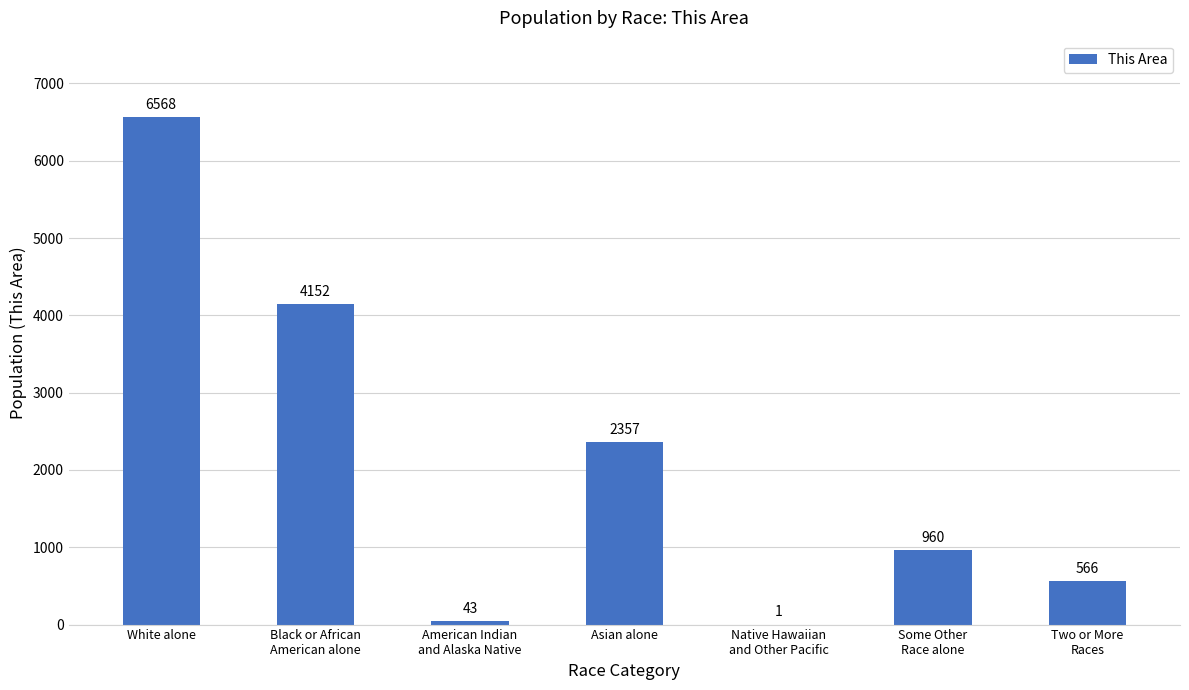

Reading left to right, transcribe all the data shown in this chart.

White alone=6568	Black or African
American alone=4152	American Indian
and Alaska Native=43	Asian alone=2357	Native Hawaiian
and Other Pacific=1	Some Other
Race alone=960	Two or More
Races=566